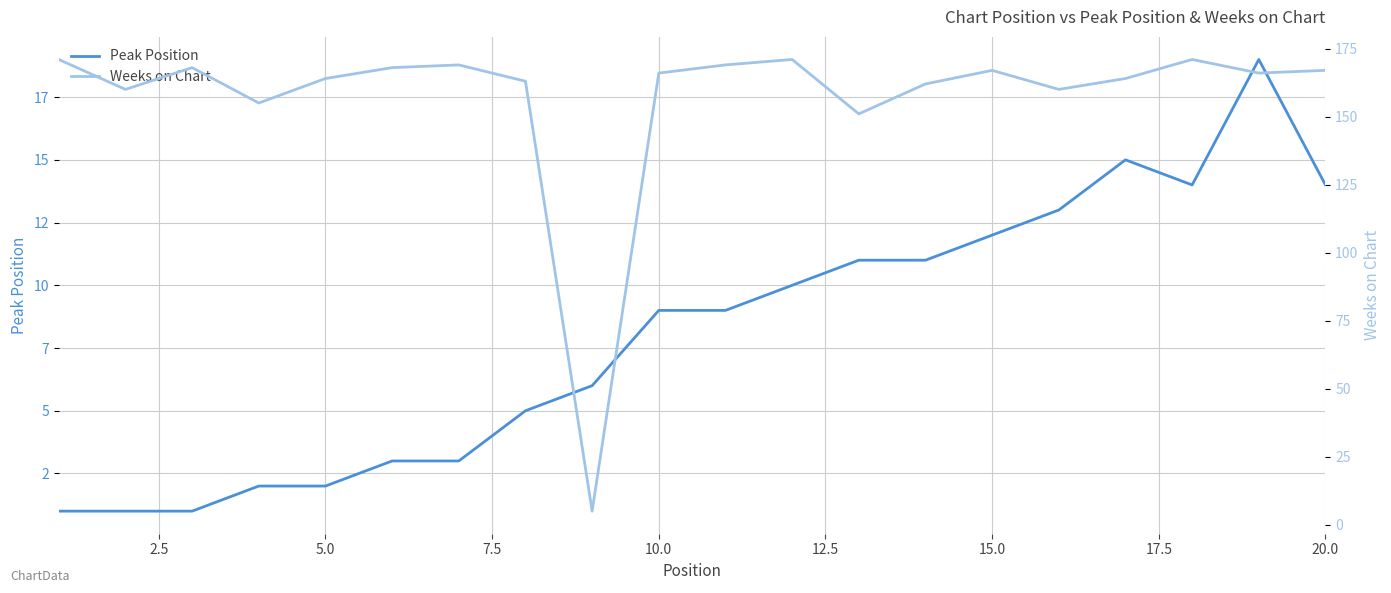

How many interior local peaks does the Weeks on Chart series have?

5